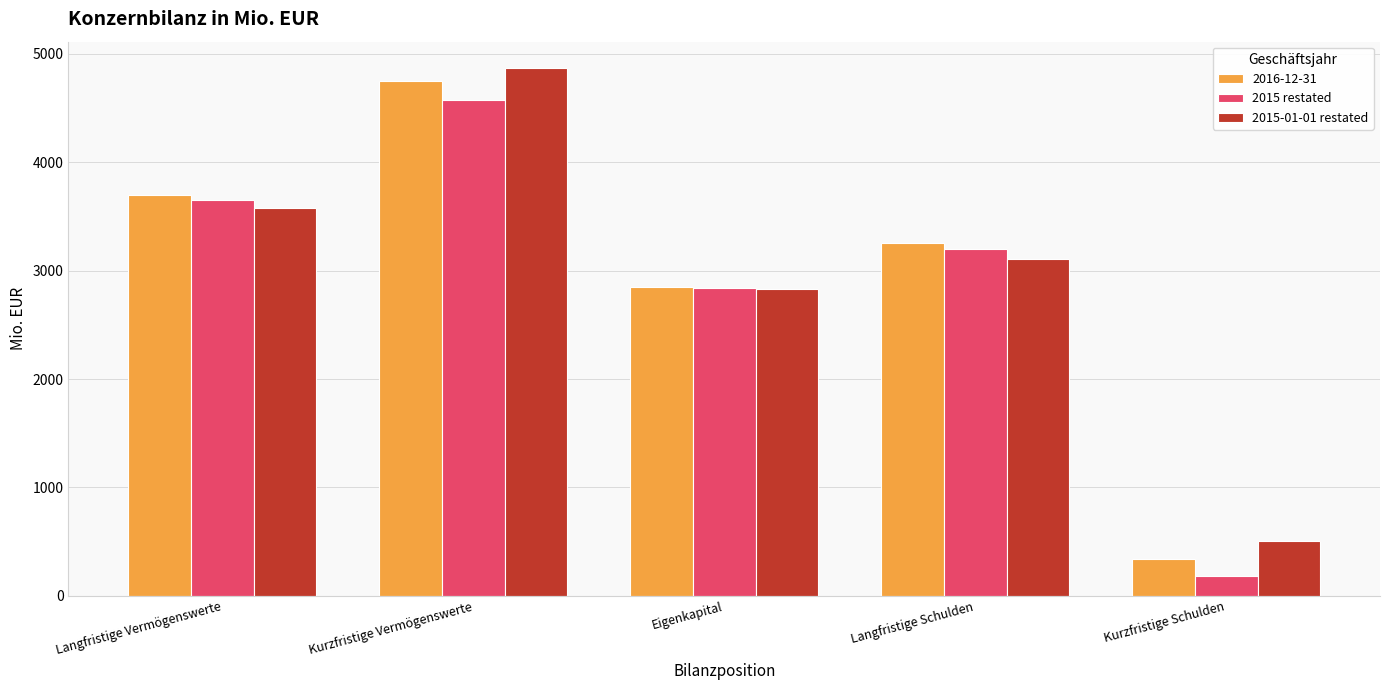

What is the label of the 2nd bar from the right?

Langfristige Schulden